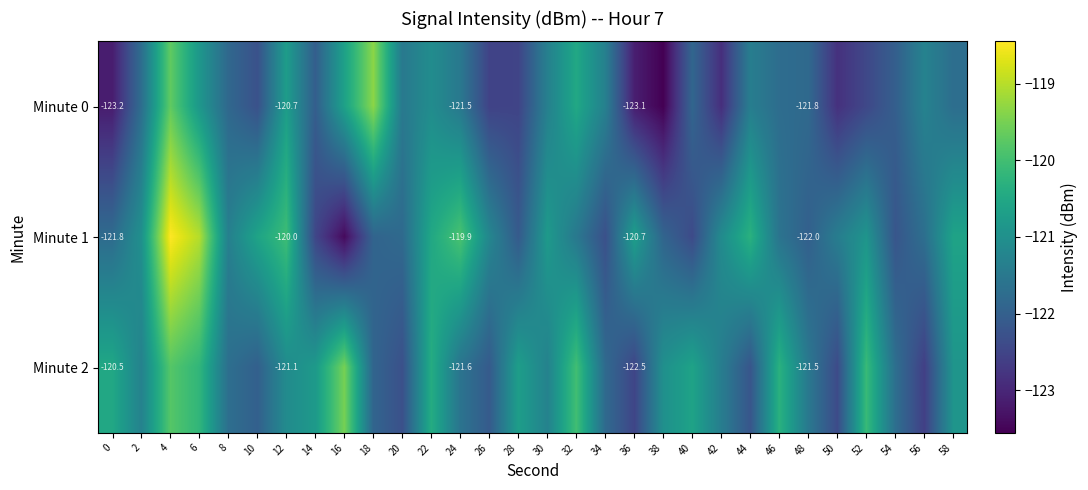

What is the sum of the Minute 2 values at 40 and 26?

-242.7